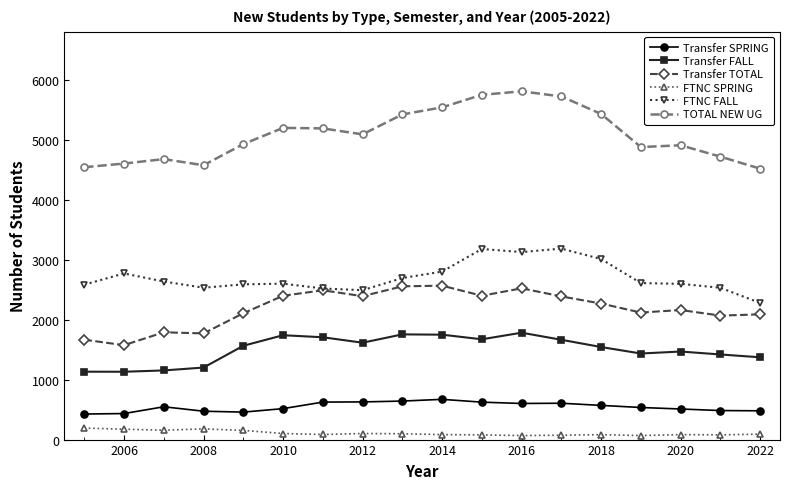

Which series has the widest spread of values?

TOTAL NEW UG